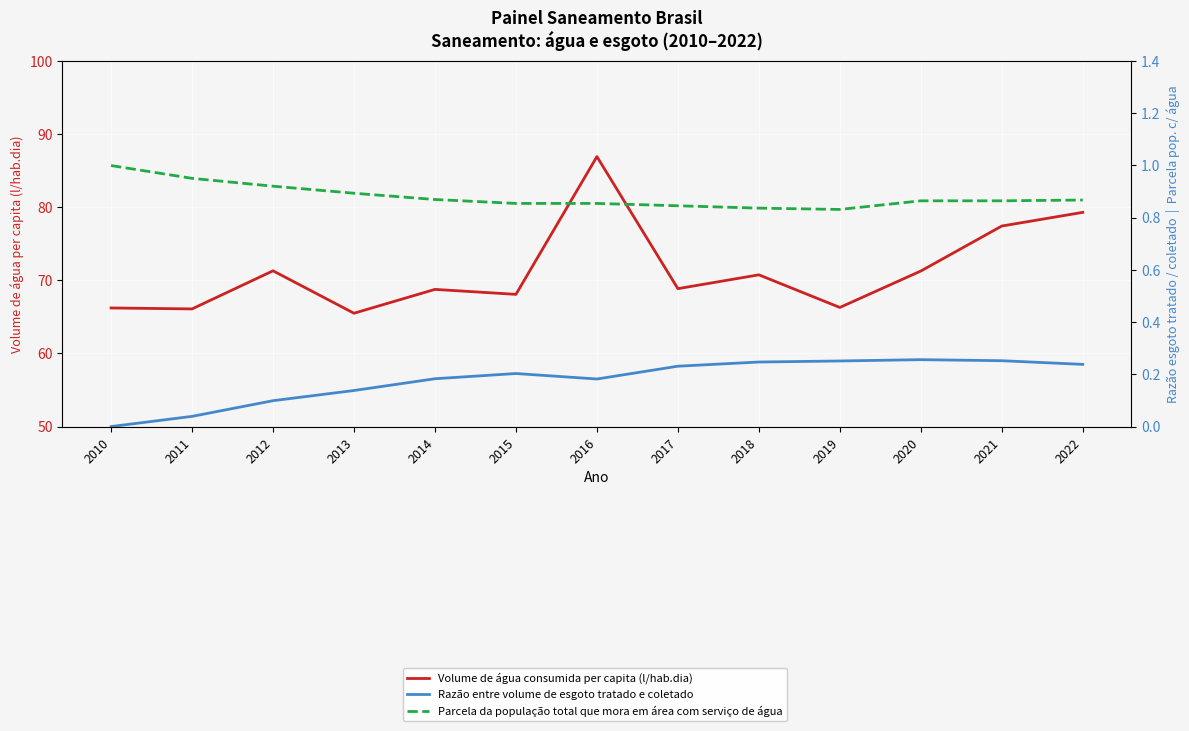

How many interior local valleys does the Volume de água consumida per capita (l/hab.dia) series have?

5